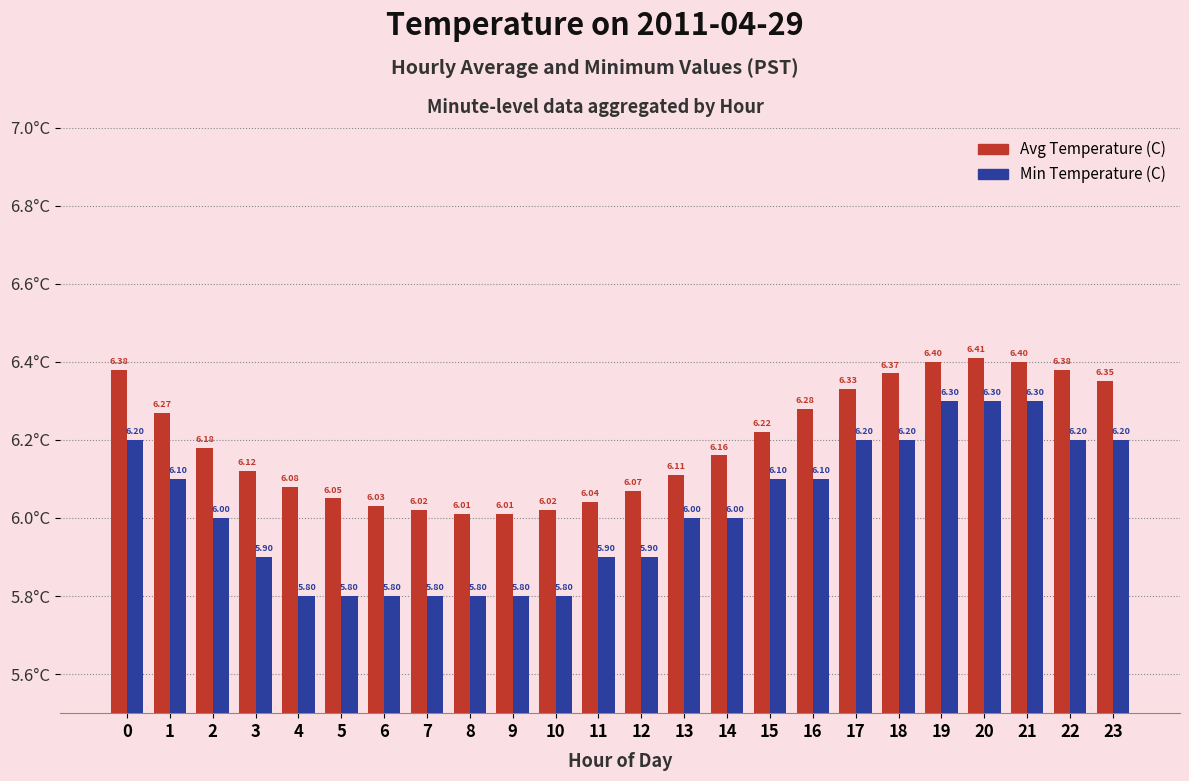

What are all the series names shown in the legend?

Avg Temperature (C), Min Temperature (C)